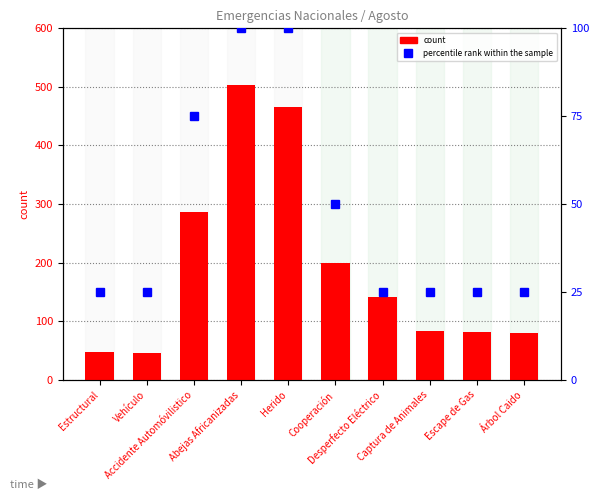

Reading right to left, extract all data points from this chart.

count: Árbol Caido=80	Escape de Gas=82	Captura de Animales=83	Desperfecto Eléctrico=141	Cooperación=200	Herido=465	Abejas Africanizadas=504	Accidente Automóvilistico=286	Vehículo=46	Estructural=48
percentile rank within the sample: Árbol Caido=25	Escape de Gas=25	Captura de Animales=25	Desperfecto Eléctrico=25	Cooperación=50	Herido=100	Abejas Africanizadas=100	Accidente Automóvilistico=75	Vehículo=25	Estructural=25